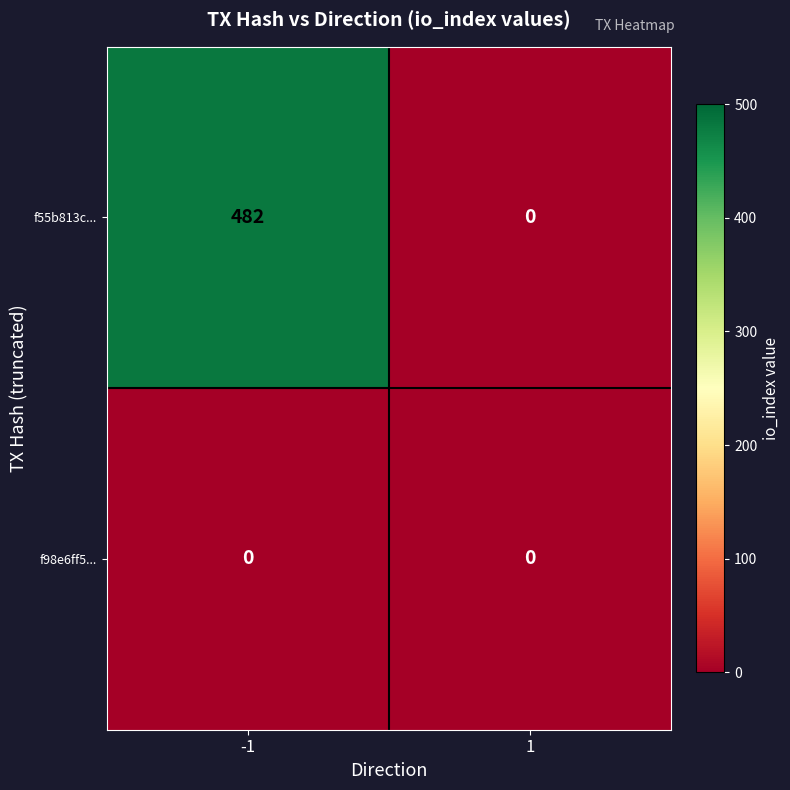

Which series has the largest range (max minus min)?

f55b813c...